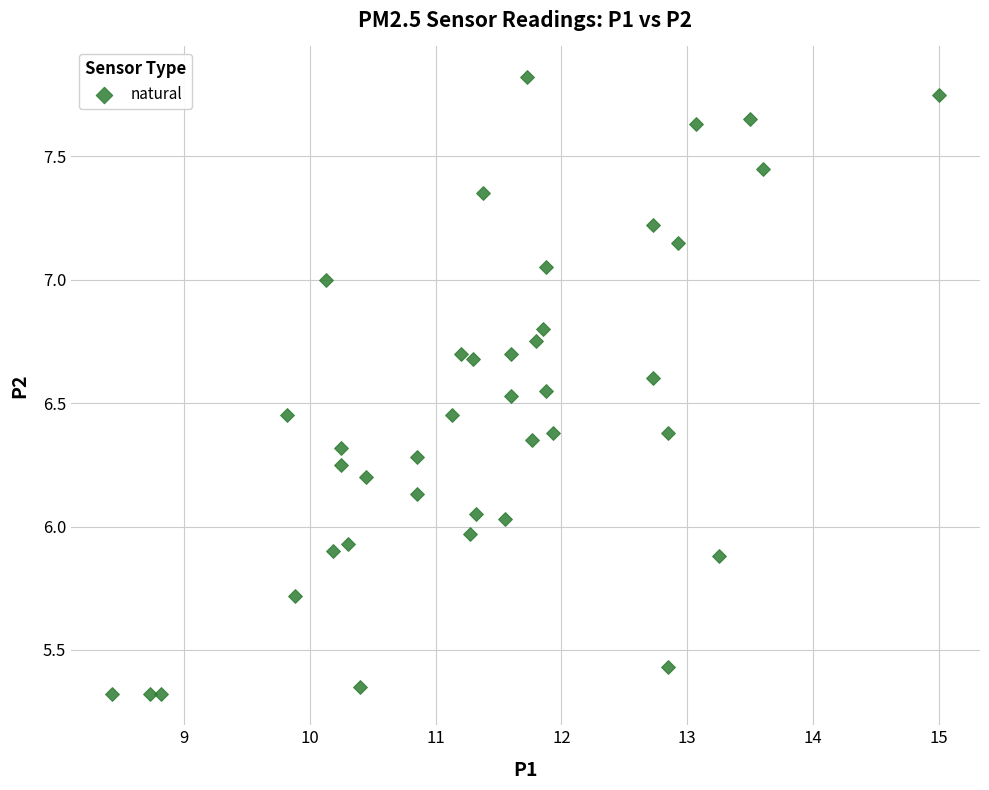

What is the range of X values (max minus min)?

6.6